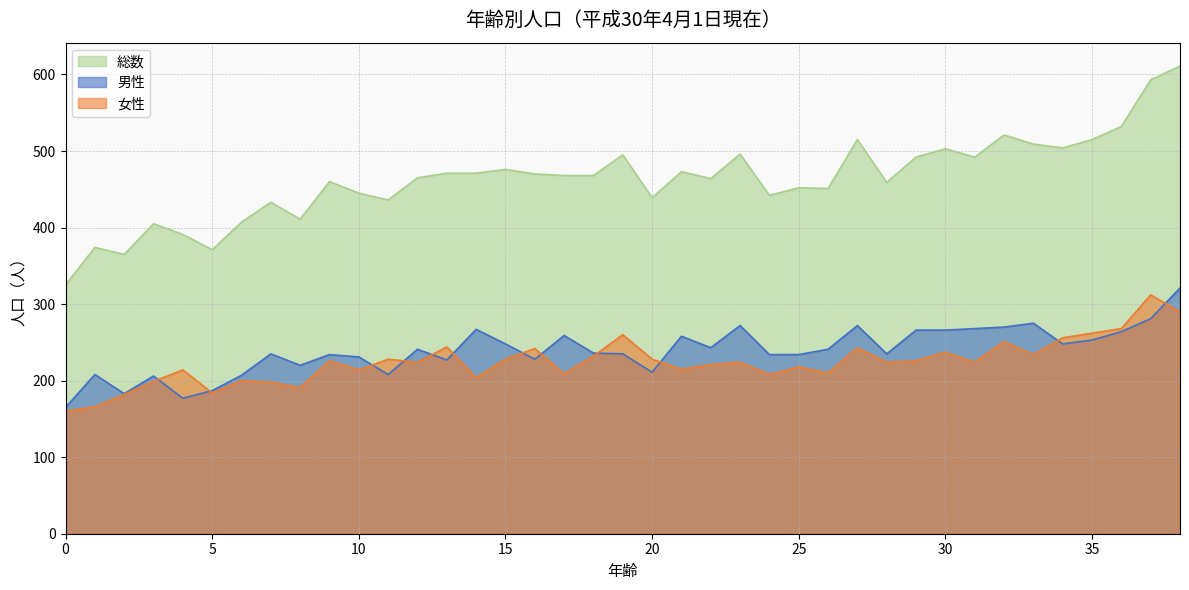

At how many categories does at least one series exceed 208?

39